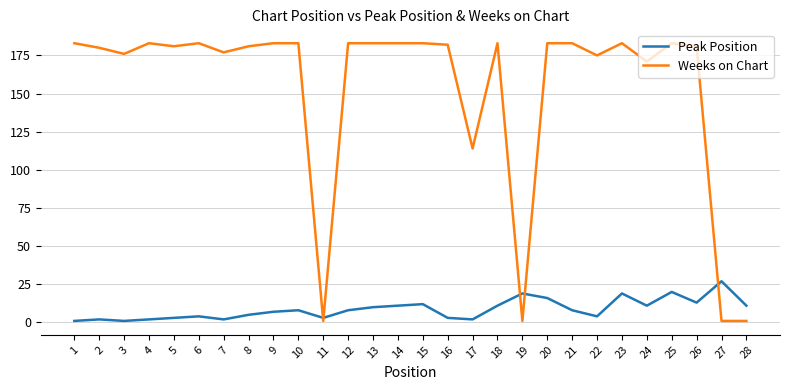

Which series has the largest range (max minus min)?

Weeks on Chart